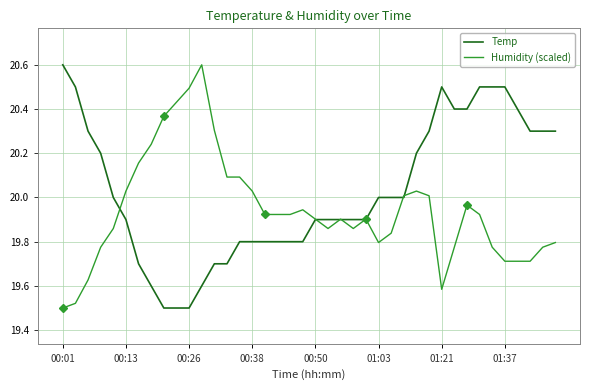

Reading right to left, what are all the values shown in this chart?

Temp: 20.3	20.3	20.3	20.4	20.5	20.5	20.5	20.4	20.4	20.5	20.3	20.2	20.0	20.0	20.0	19.9	19.9	19.9	19.9	19.9	19.8	19.8	19.8	19.8	19.8	19.8	19.7	19.7	19.6	19.5	19.5	19.5	19.6	19.7	19.9	20.0	20.2	20.3	20.5	20.6
Humidity (scaled): 19.8	19.8	19.7	19.7	19.7	19.8	19.9	20.0	19.8	19.6	20.0	20.0	20.0	19.8	19.8	19.9	19.9	19.9	19.9	19.9	19.9	19.9	19.9	19.9	20.0	20.1	20.1	20.3	20.6	20.5	20.4	20.4	20.2	20.2	20.0	19.9	19.8	19.6	19.5	19.5